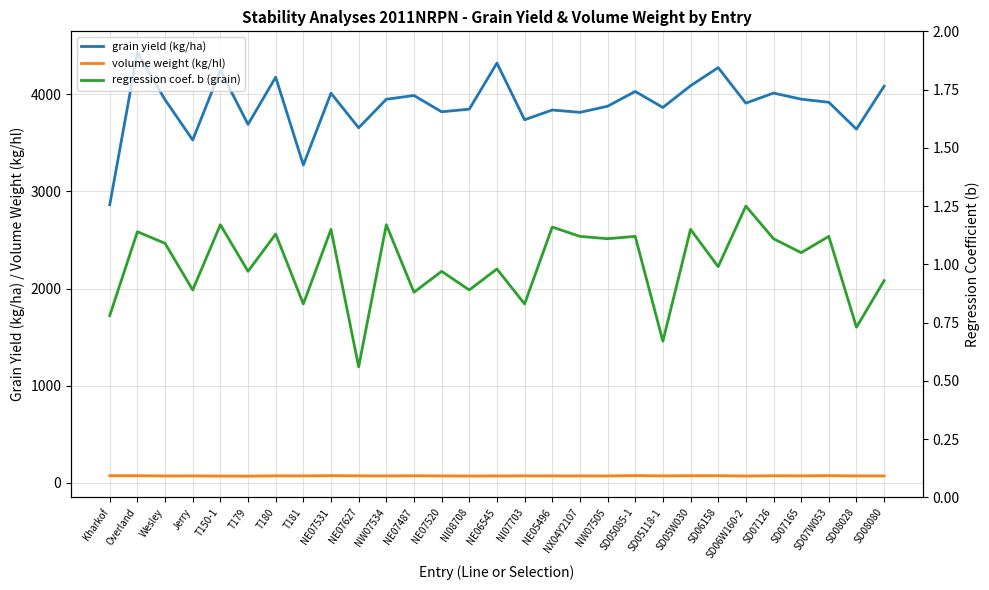

Which category has the highest value in the grain yield (kg/ha) series?

Overland